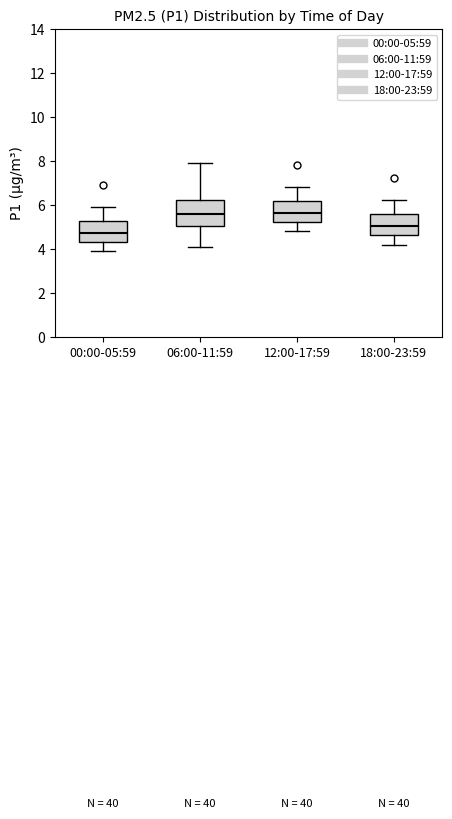

Where is the lower edge of the box for 00:00-05:59 on the y-axis? The values are not printed on the chart, so give them approximately, as read against the axis.

4.4